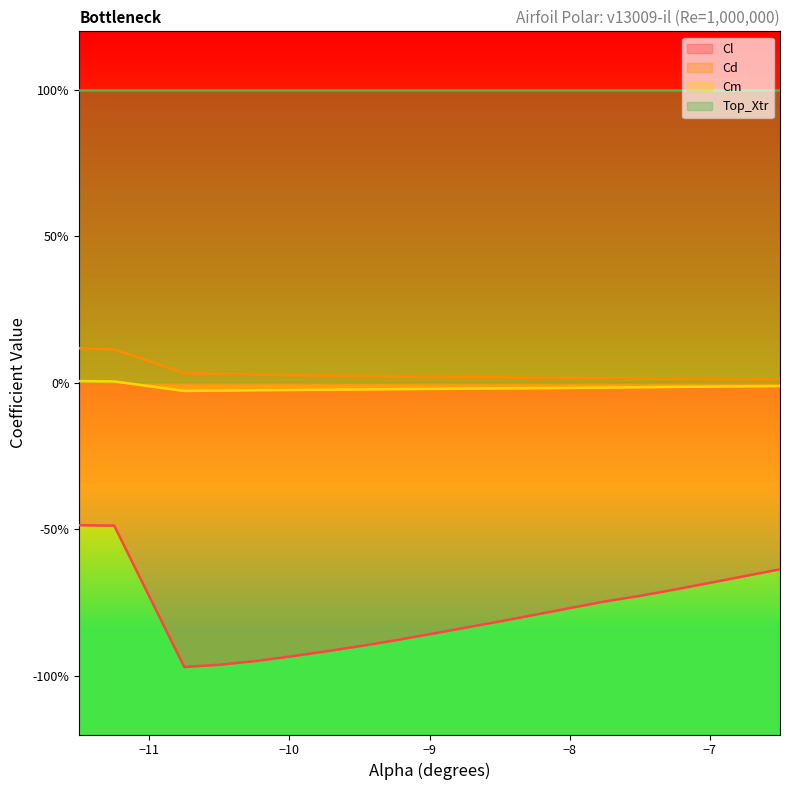

What is the difference between the highest and lowest values at -10.75?

1.0